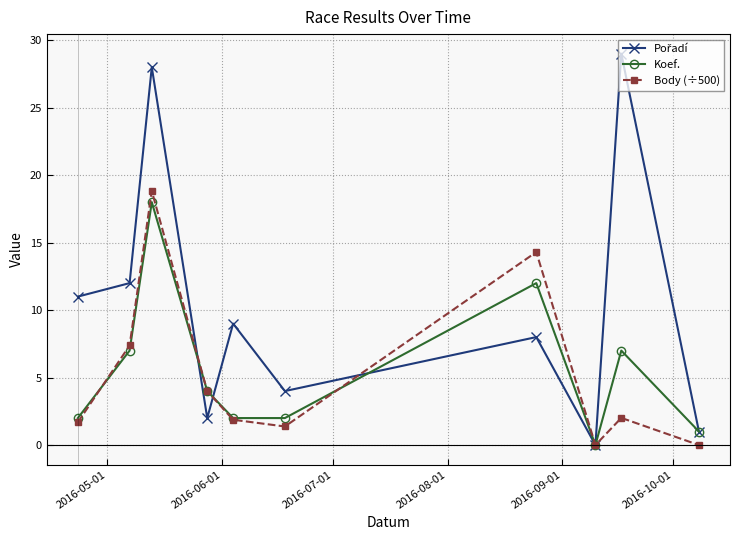

At how many categories does at least one series exceed 6?

6